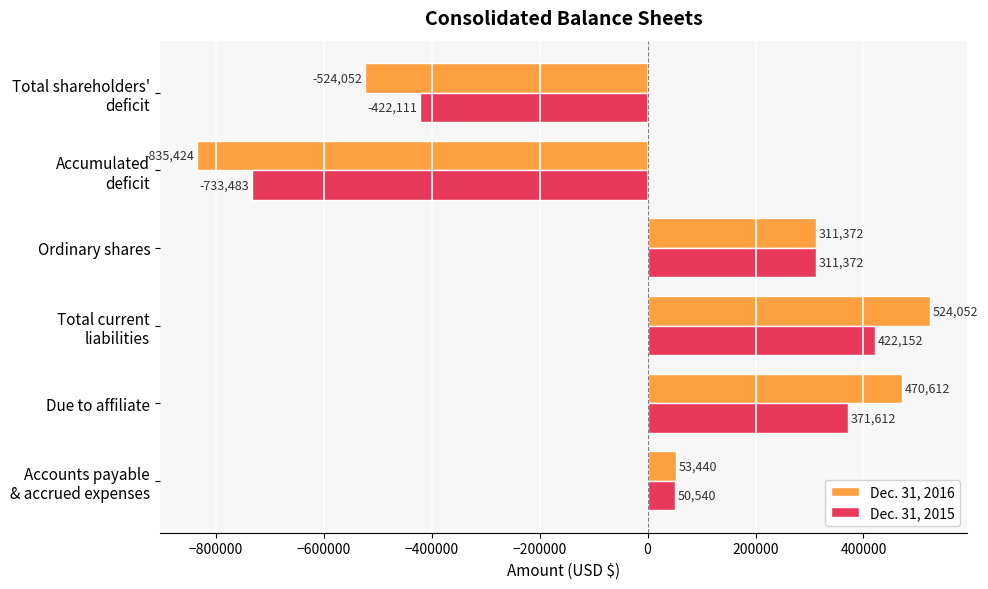

True or false: Dec. 31, 2016 has a value of 480338 at Ordinary shares.

False